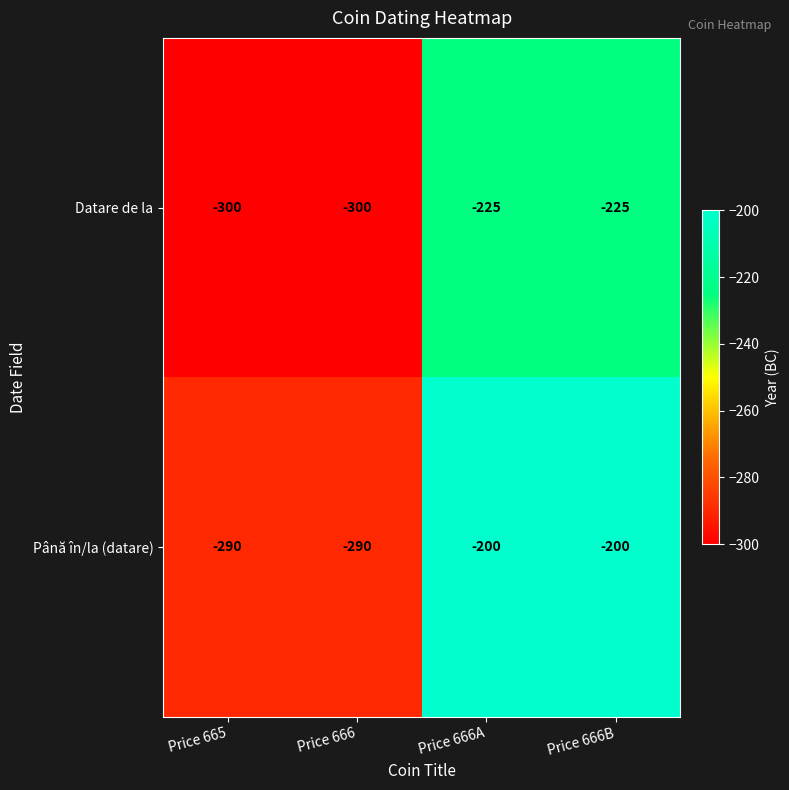

What is the difference between the maximum and minimum values in the Până în/la (datare) series?

90